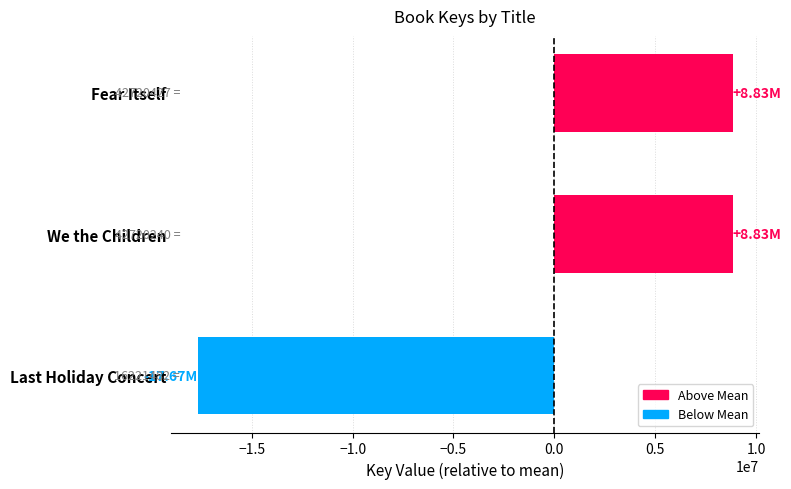

How many values are below 8832857?

1